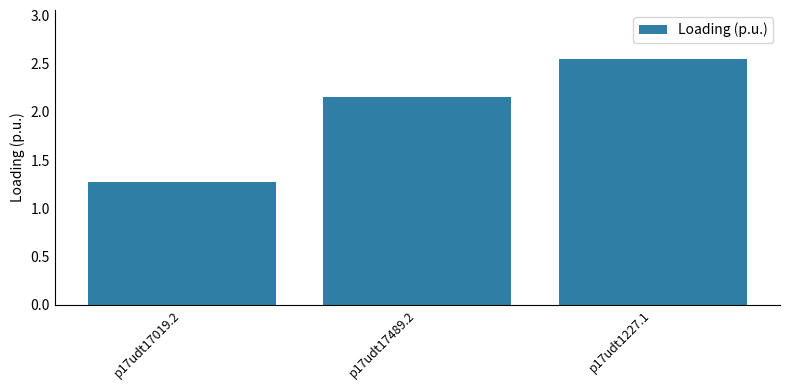

What is the average value?

2.0